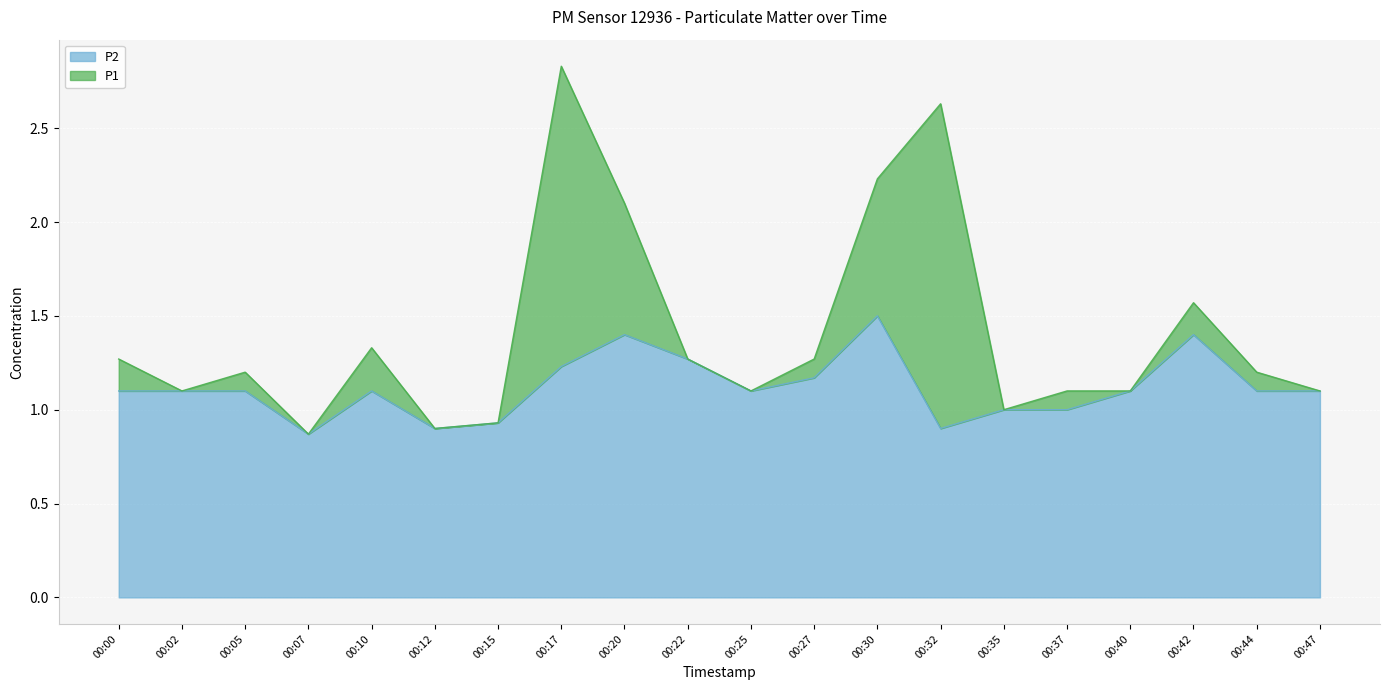

At 00:44, list the series in order from largest to smallest.

P1, P2